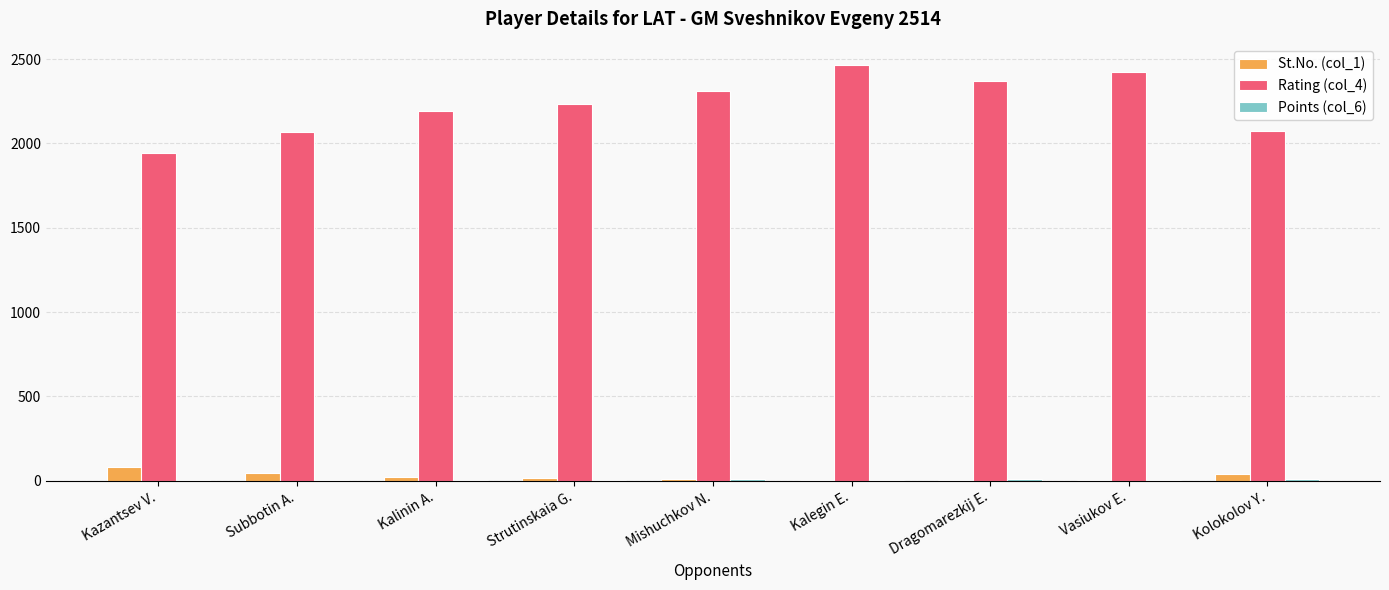

What is the sum of all Rating (col_4) values?

20077.0